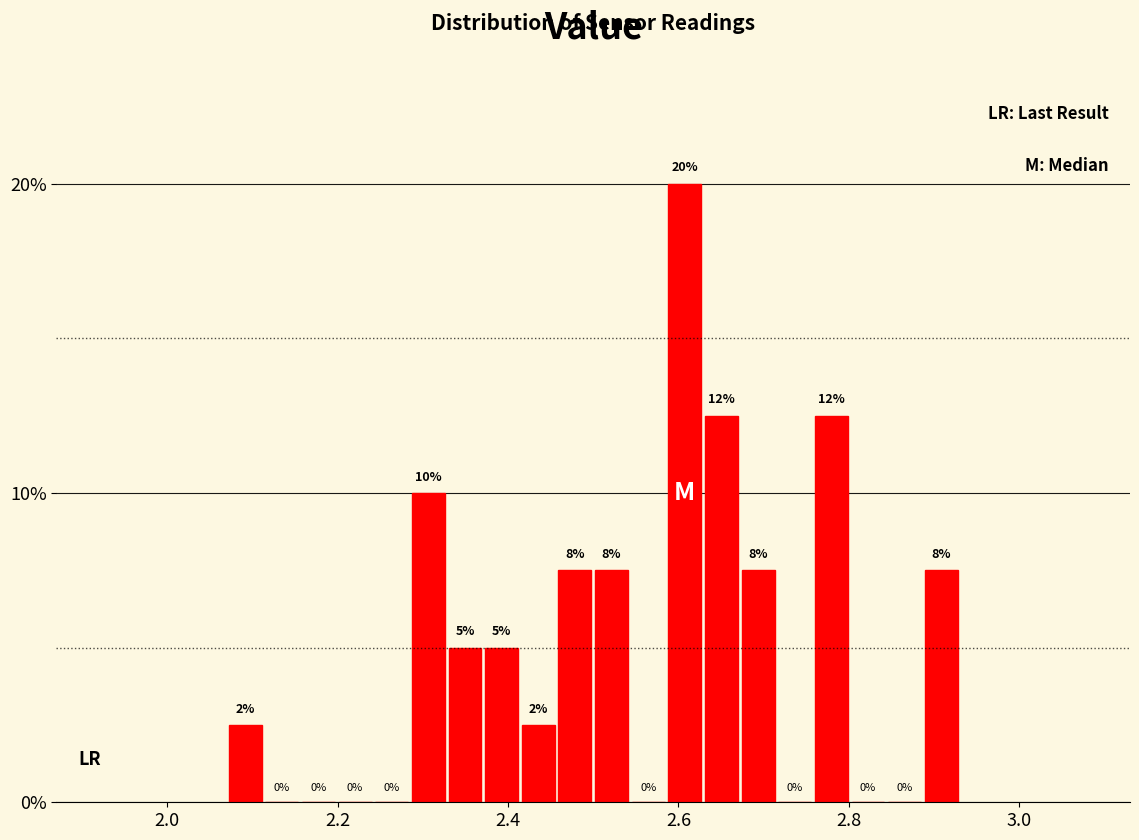

Read against the x-axis, roughly where is the centre of the tallest bar?

2.60